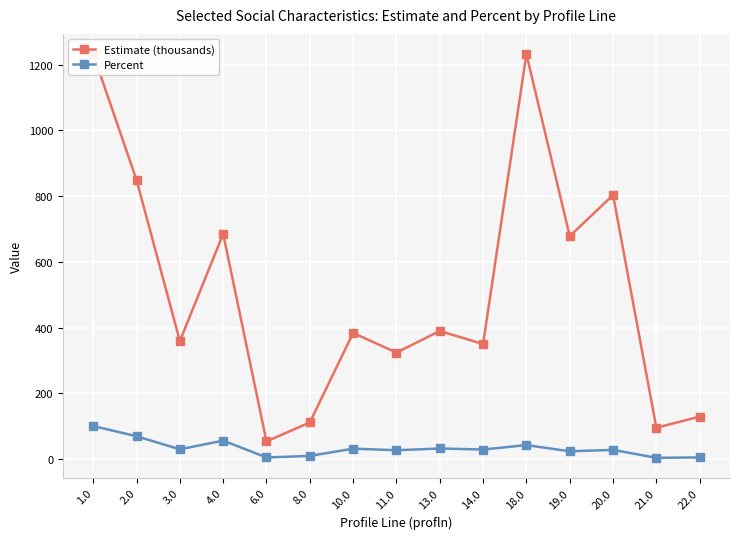

Is this an area chart (filled region under the line)?

No